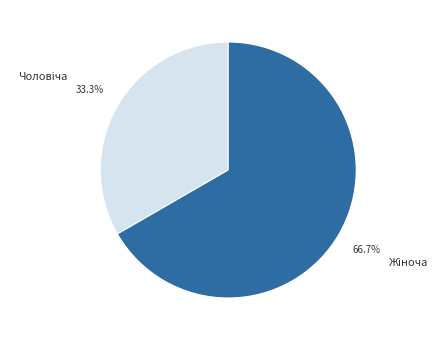

Does any single category account for the majority?

Yes